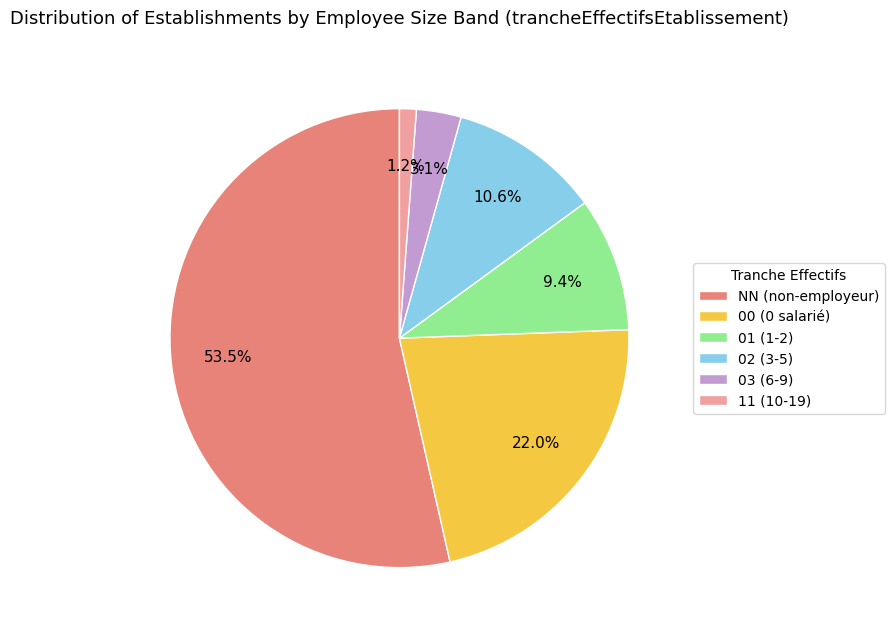

Count the number of slices in the pie.

6